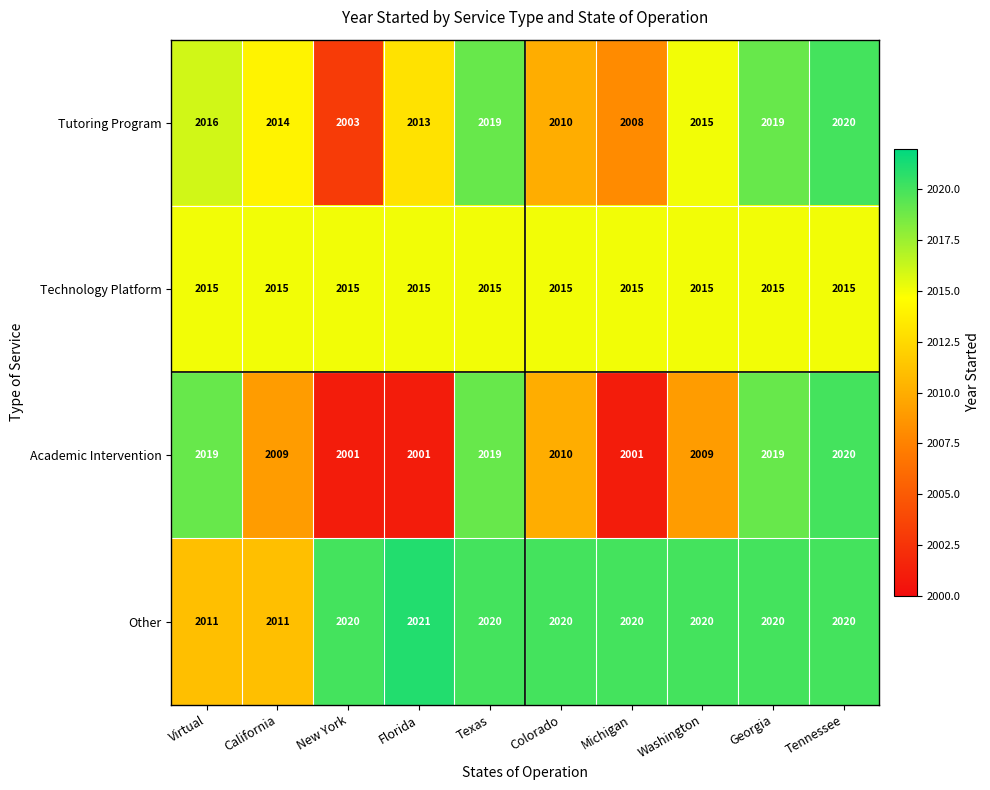

List the series in order of their overall mean, lowest first.

Academic Intervention, Tutoring Program, Technology Platform, Other